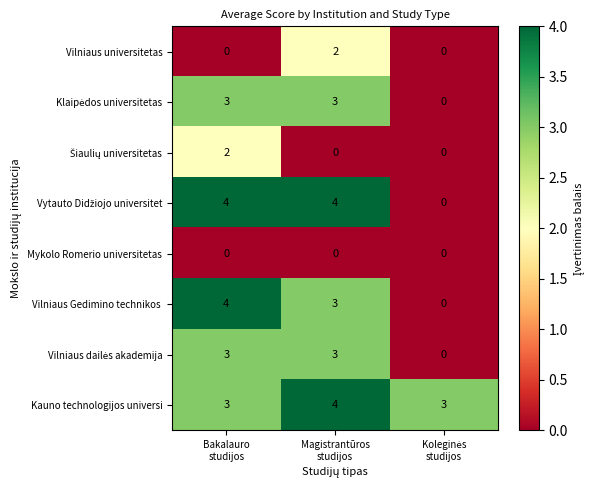

What is the sum of all Kauno technologijos universi values?

10